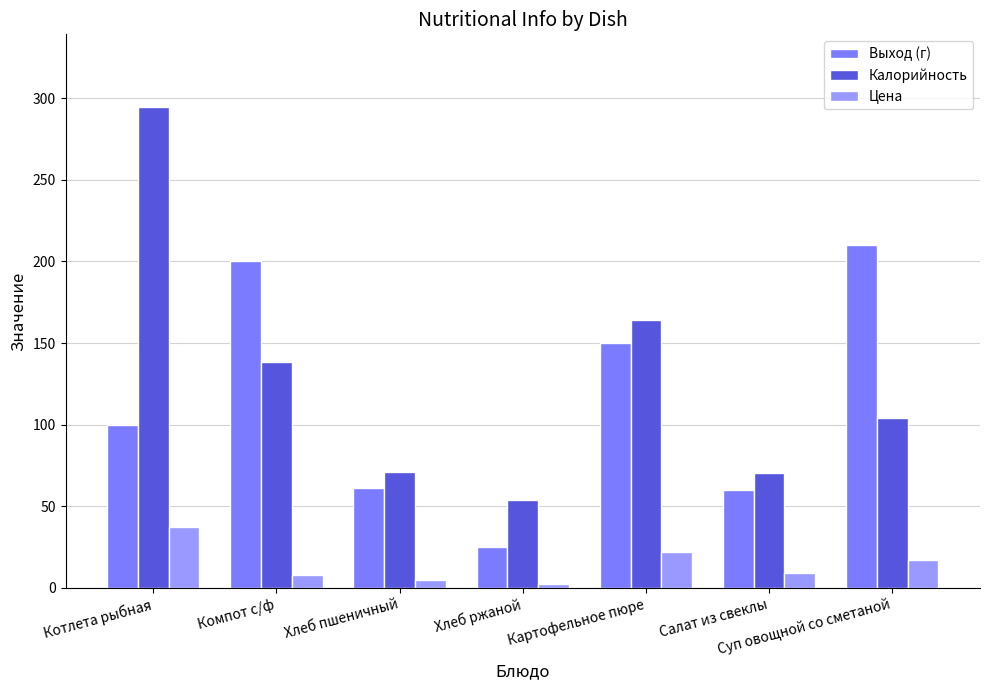

What is the maximum value for Выход (г)?

210.0